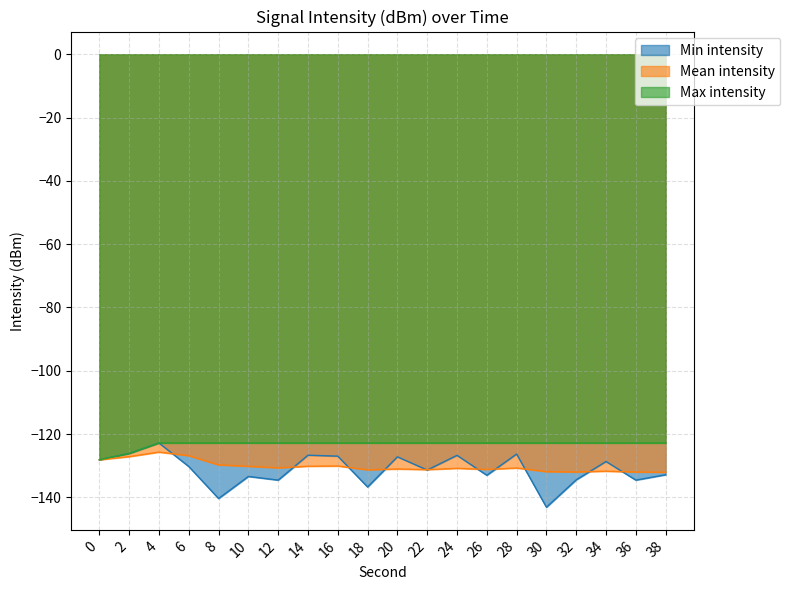

Rank the categories by Max intensity value from lowest to highest.

0, 2, 4, 6, 8, 10, 12, 14, 16, 18, 20, 22, 24, 26, 28, 30, 32, 34, 36, 38